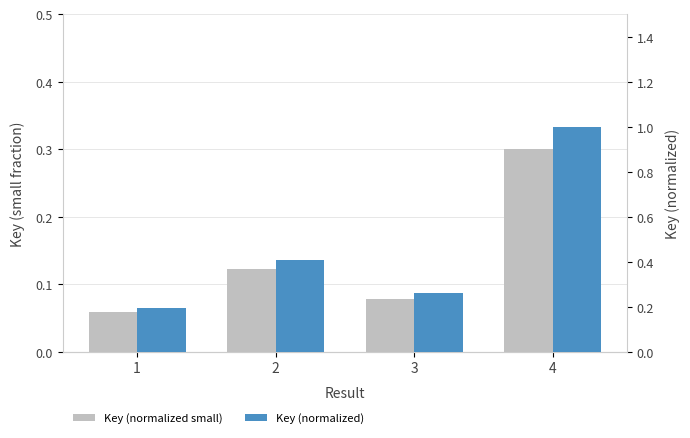

Is it true that Key (normalized small) equals 0.1 at 3?

True